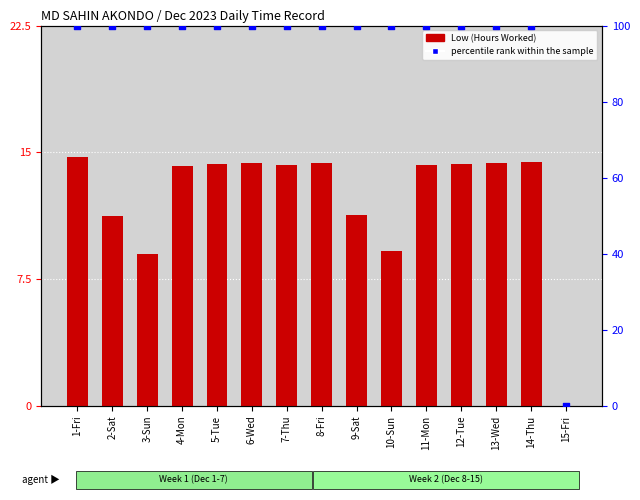

What are all the series names shown in the legend?

Low (Hours Worked), percentile rank within the sample